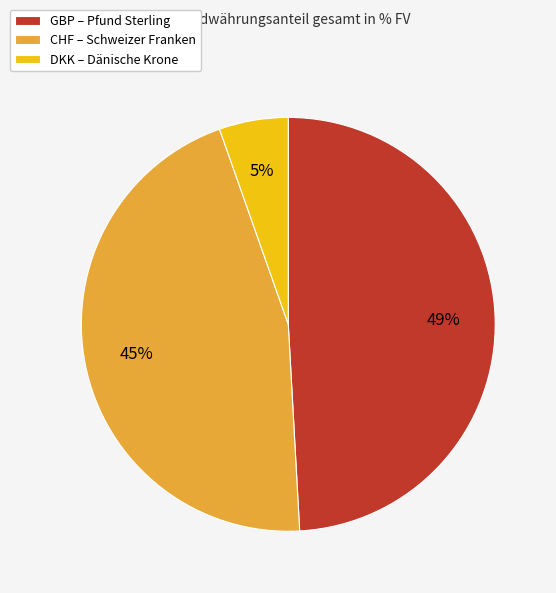

Is it true that DKK is 12% of the pie?

False